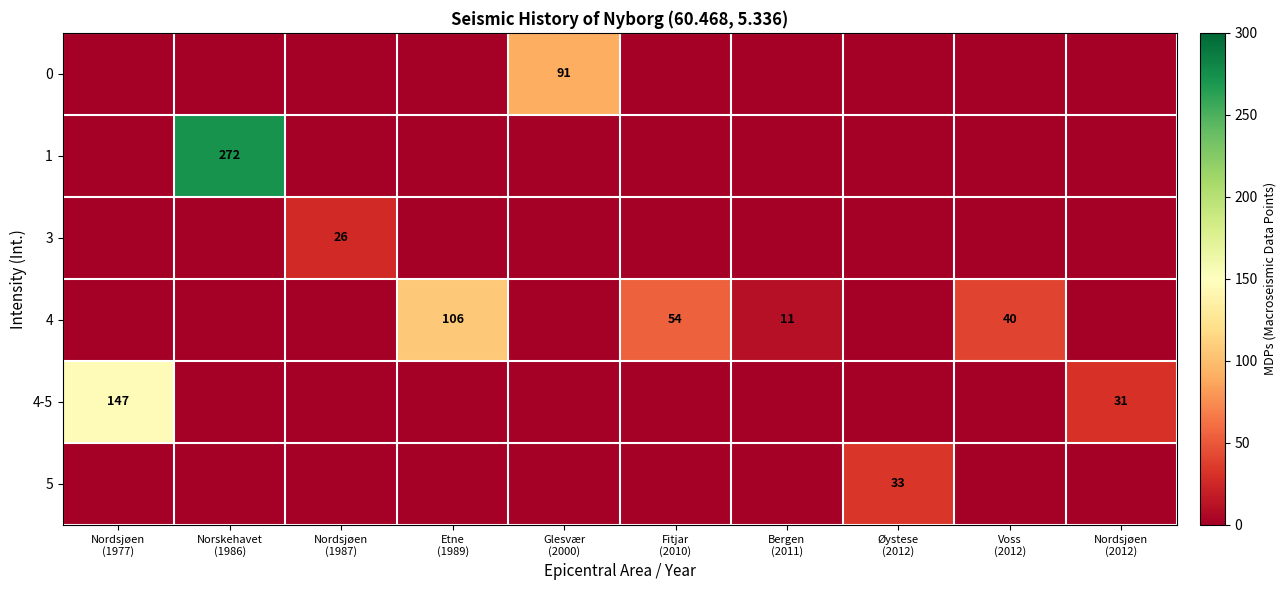

List the series in order of their peak value, highest first.

1, 4-5, 4, 0, 5, 3